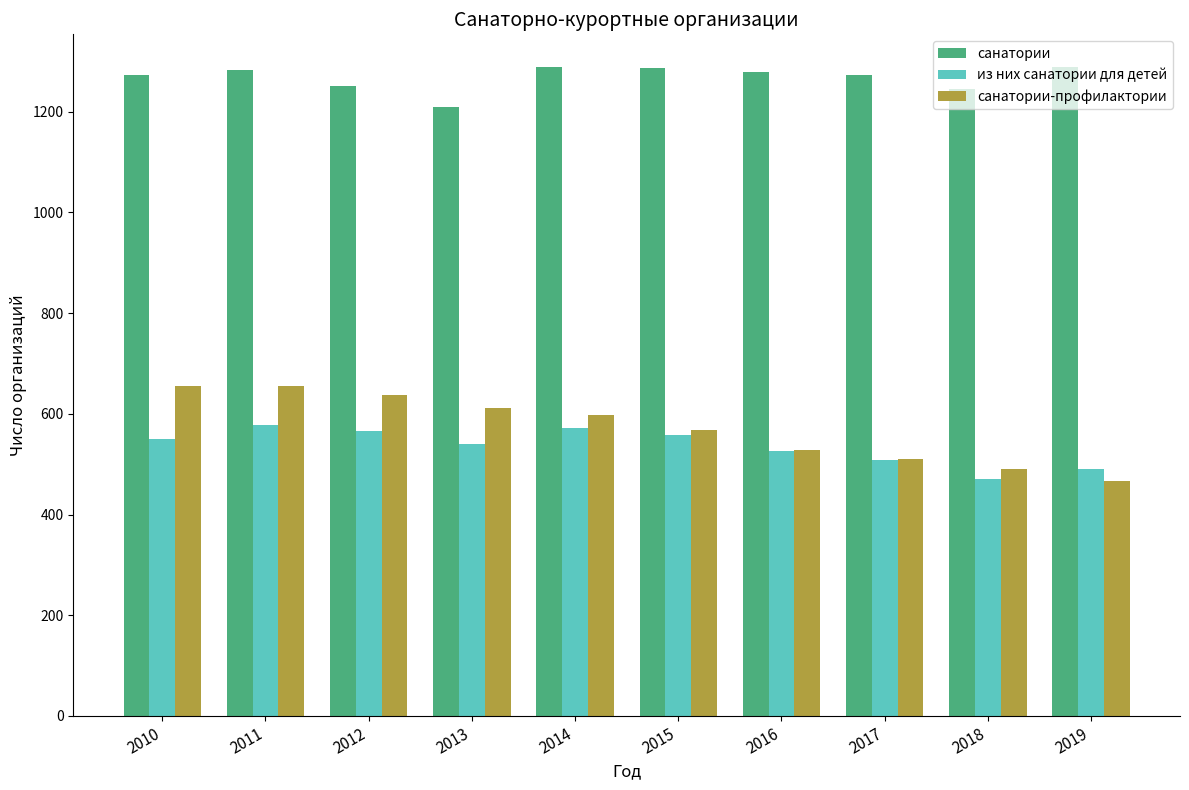

How many groups of bars are there?

10